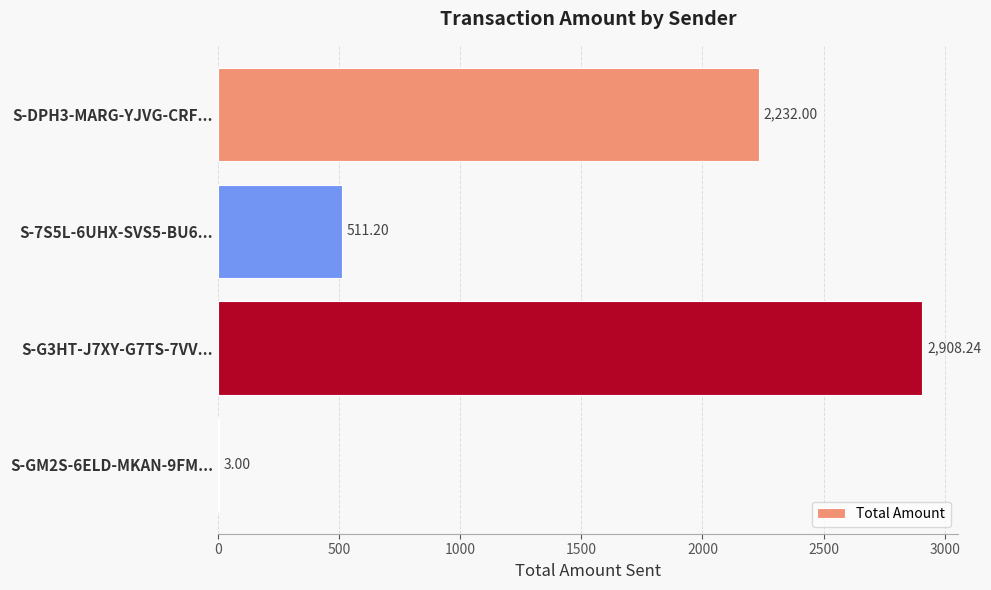

Approximately how many times larger is the value at S-DPH3-MARG-YJVG-CRF... compared to S-GM2S-6ELD-MKAN-9FM...?

744.0